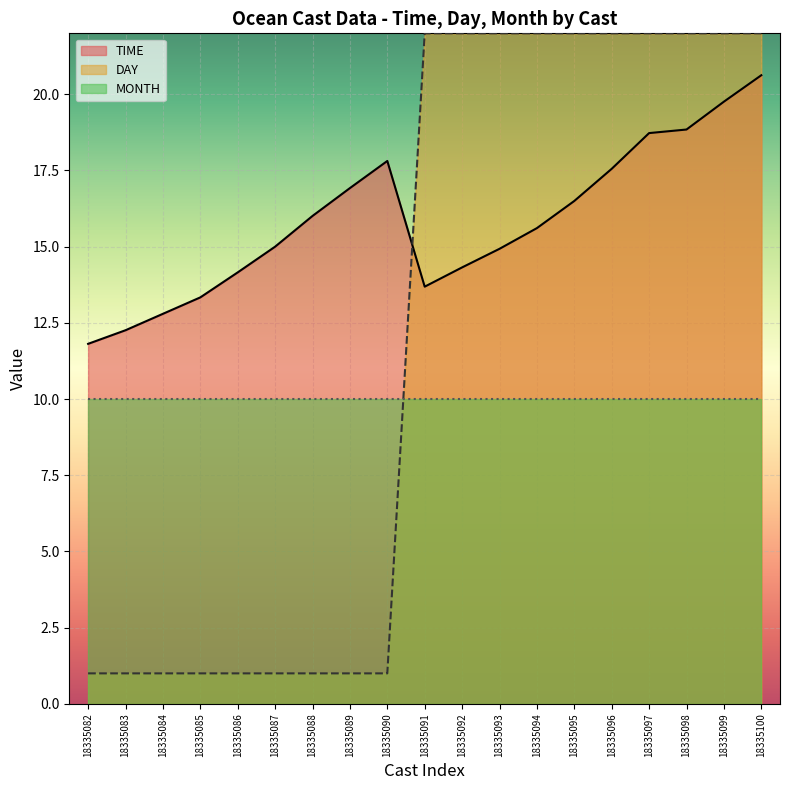

At which label does DAY reach its peak?

18335091